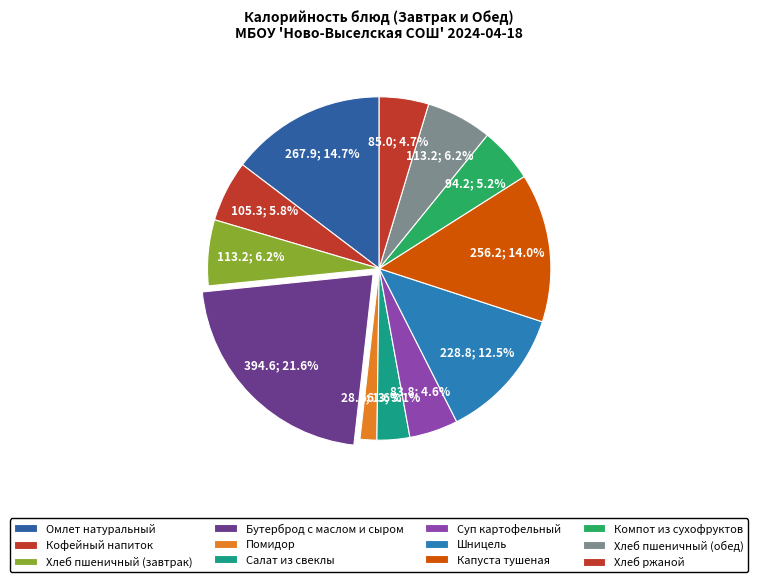

To the nearest percent, what is the average slice percentage?

8%